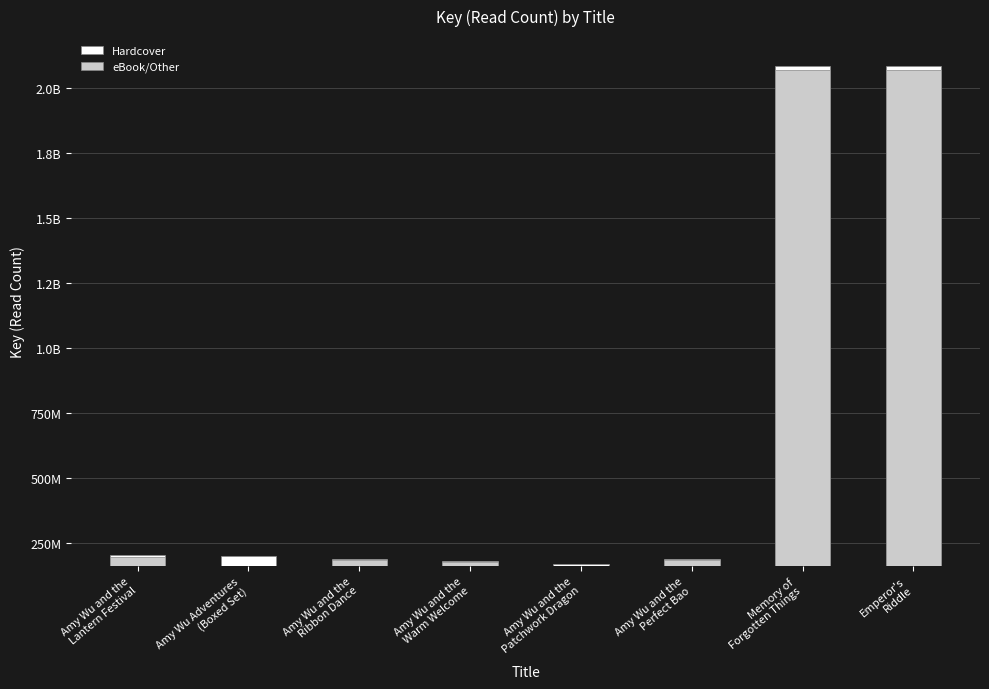

What are all the series names shown in the legend?

Hardcover, eBook/Other